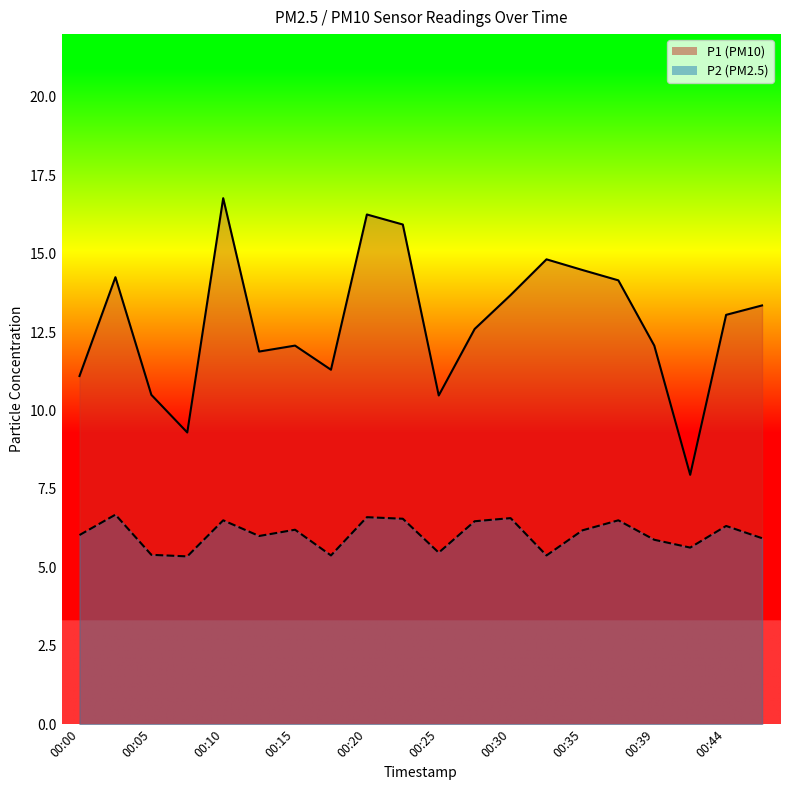

How many data points does each series have?

20